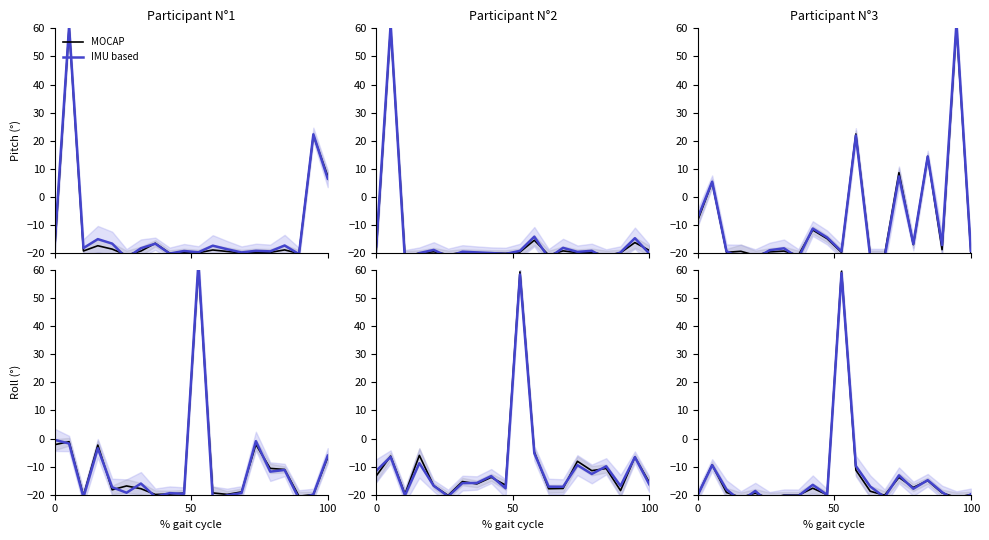

What position from the left is 9?

10